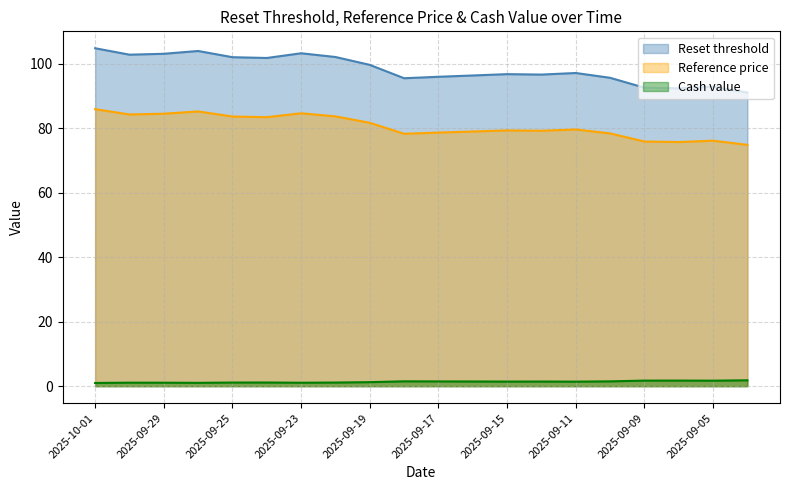

Is the value of Reference price at 2025-09-19 greater than the value of Reset threshold at 2025-09-08?

No